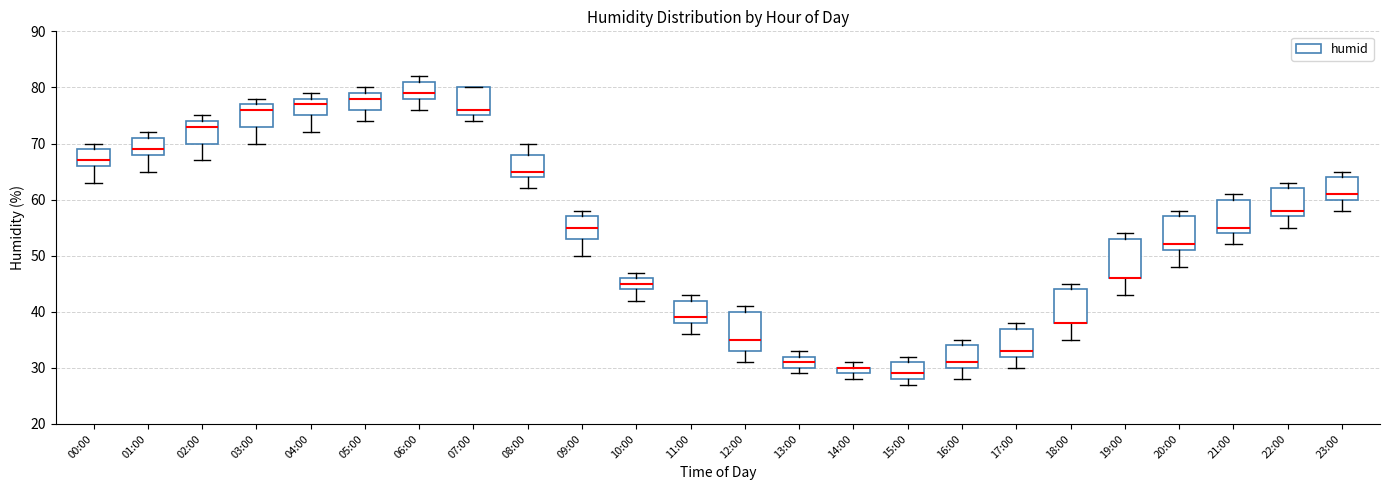

Where does the median line of the box for 06:00 sit on the y-axis? The values are not printed on the chart, so give them approximately, as read against the axis.

79